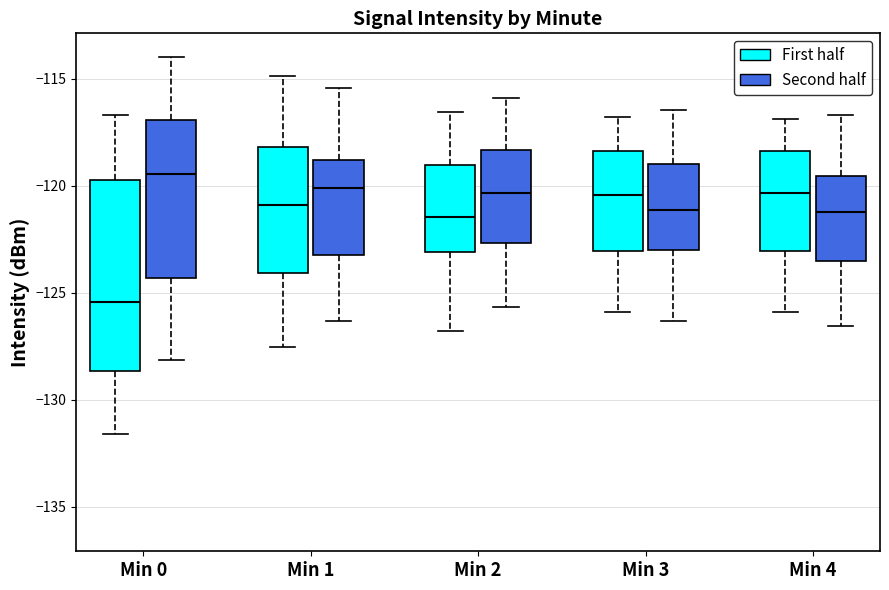

Reading left to right, read every box against the y-axis: the position of its median line, the range the box covers, and the ends of its whiskers. The values are not printed on the chart, so give them approximately, as read against the axis.

Min 0 (First half): median -125.5, box -128.5 to -119.5, whiskers -131.5 to -116.5
Min 0 (Second half): median -119.5, box -124.5 to -117.0, whiskers -128.0 to -114.0
Min 1 (First half): median -121.0, box -124.0 to -118.0, whiskers -127.5 to -115.0
Min 1 (Second half): median -120.0, box -123.0 to -119.0, whiskers -126.5 to -115.5
Min 2 (First half): median -121.5, box -123.0 to -119.0, whiskers -127.0 to -116.5
Min 2 (Second half): median -120.5, box -122.5 to -118.5, whiskers -125.5 to -116.0
Min 3 (First half): median -120.5, box -123.0 to -118.5, whiskers -126.0 to -117.0
Min 3 (Second half): median -121.0, box -123.0 to -119.0, whiskers -126.5 to -116.5
Min 4 (First half): median -120.5, box -123.0 to -118.5, whiskers -126.0 to -117.0
Min 4 (Second half): median -121.0, box -123.5 to -119.5, whiskers -126.5 to -116.5